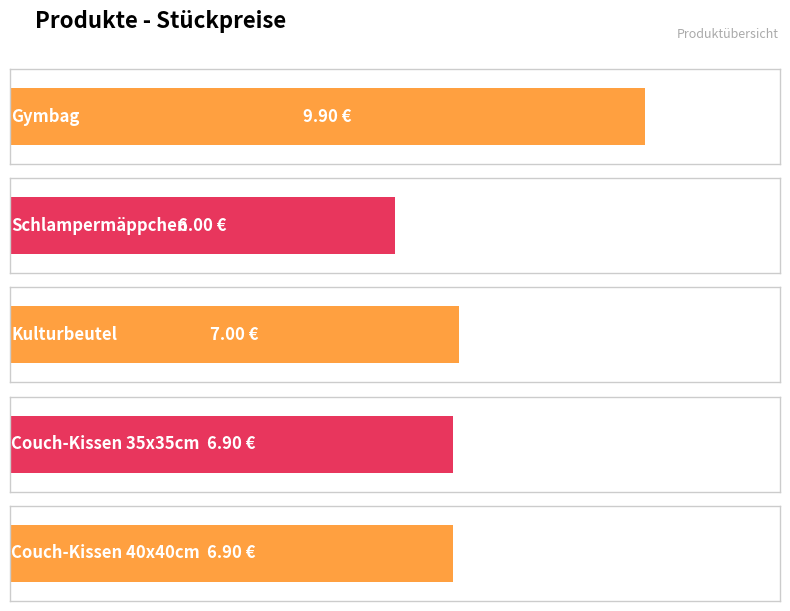

Read the value at Couch-Kissen 40x40cm.

6.9